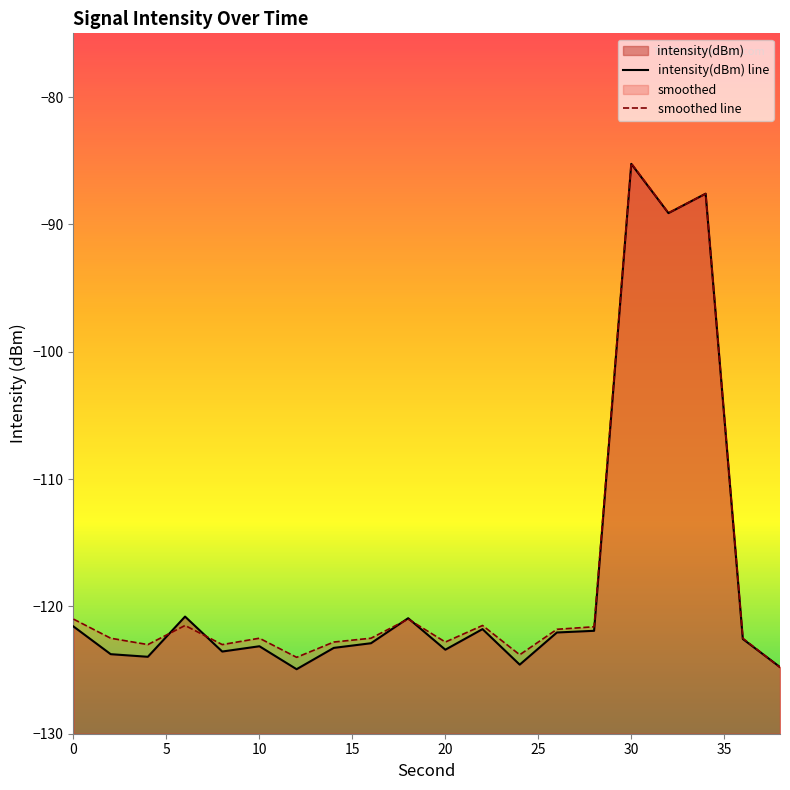

List the labels in order of intensity(dBm) value, smallest first.

12, 38, 24, 4, 2, 8, 20, 14, 10, 16, 36, 26, 28, 22, 0, 18, 6, 32, 34, 30